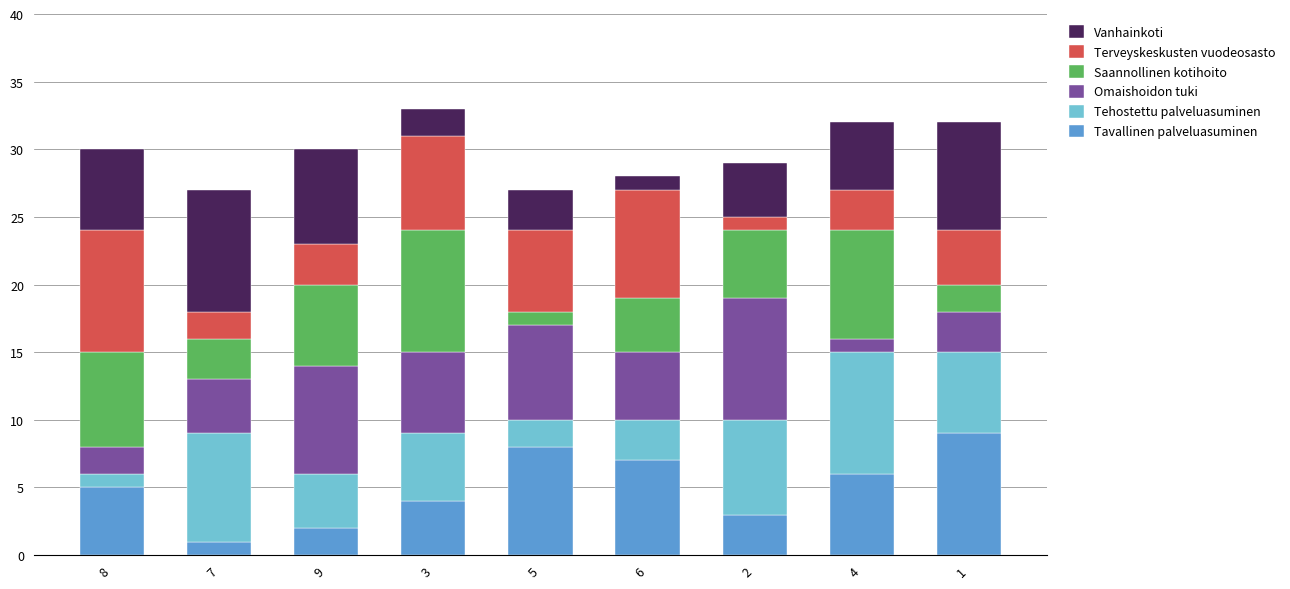

At which label does Tavallinen palveluasuminen reach its minimum?

7